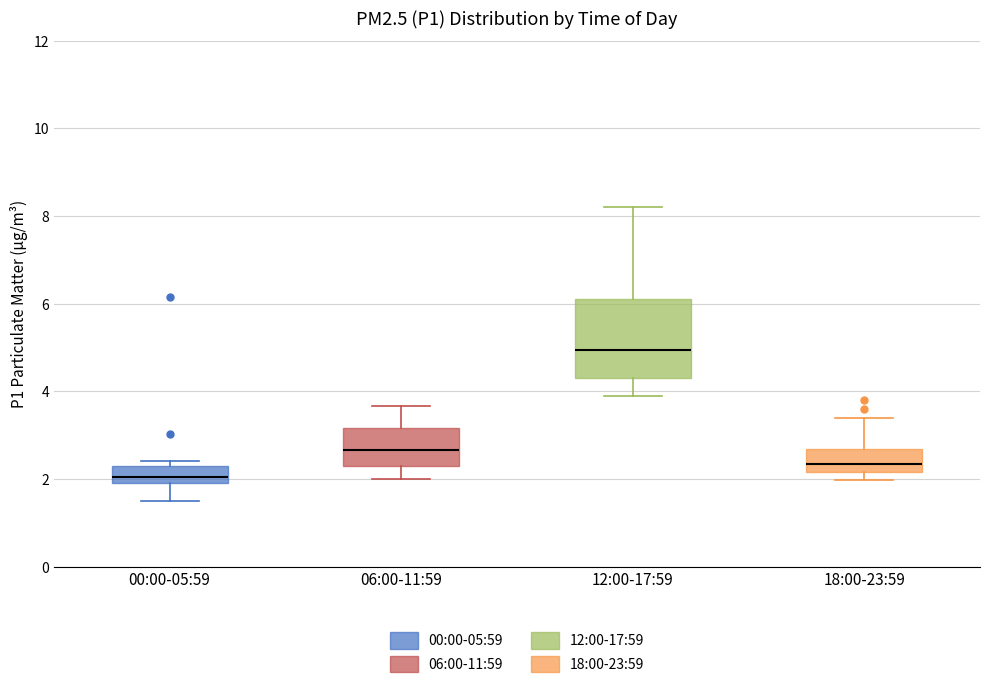

Where does the median line of the box for 18:00-23:59 sit on the y-axis? The values are not printed on the chart, so give them approximately, as read against the axis.

2.4